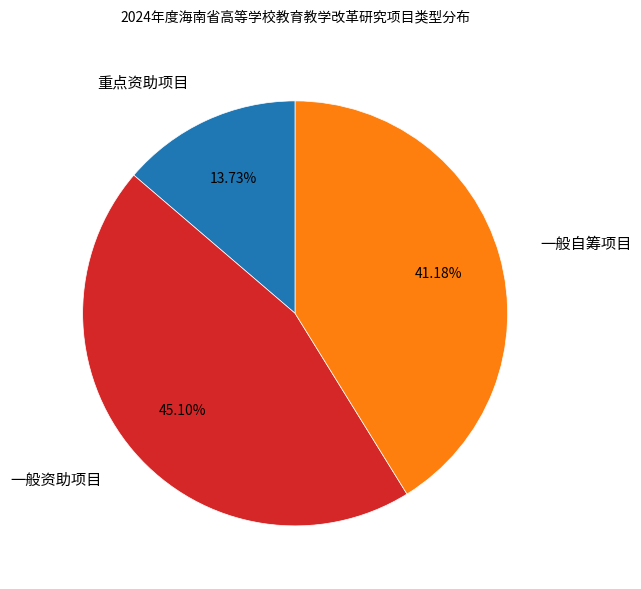

Is there a majority slice in this chart?

No